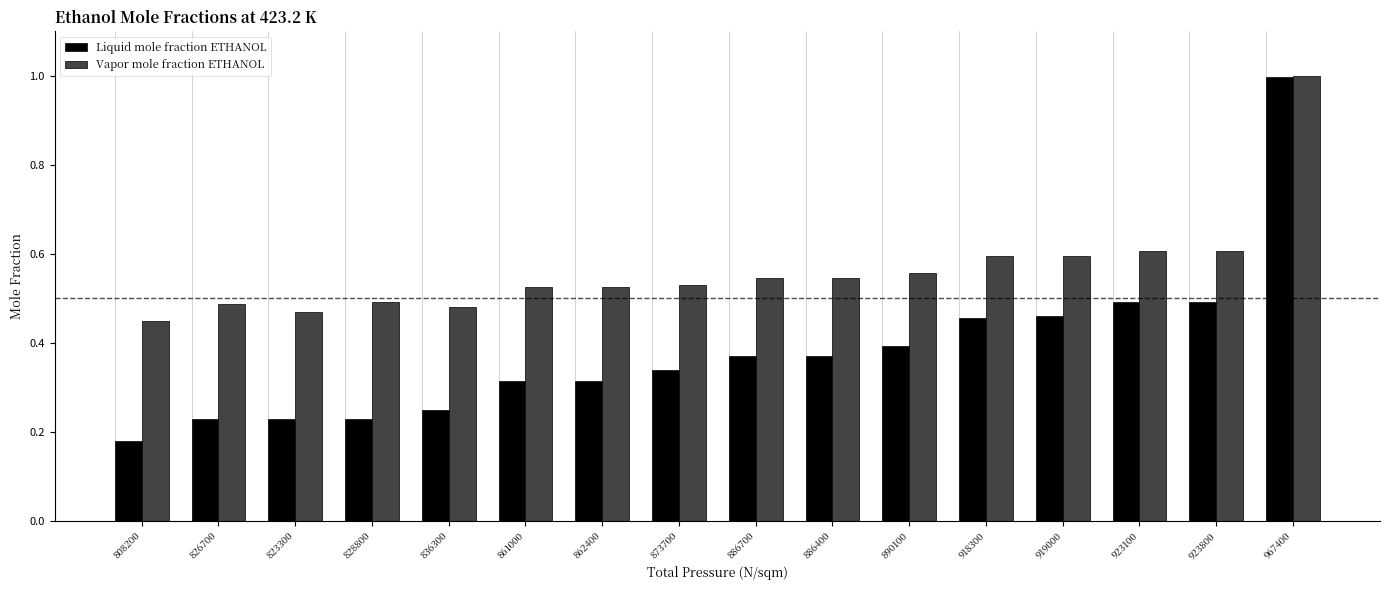

Where is Liquid mole fraction ETHANOL nearest to the value 0?

808200